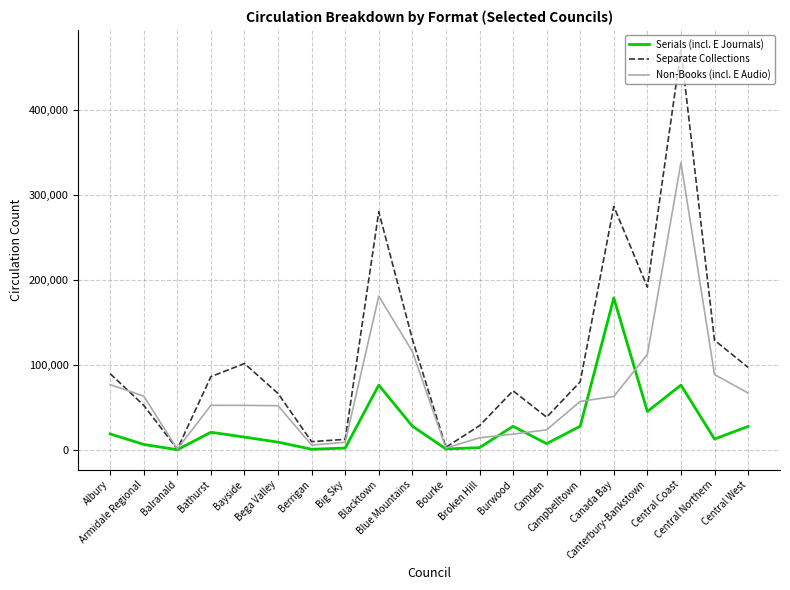

Which series has the largest total across all categories?

Separate Collections